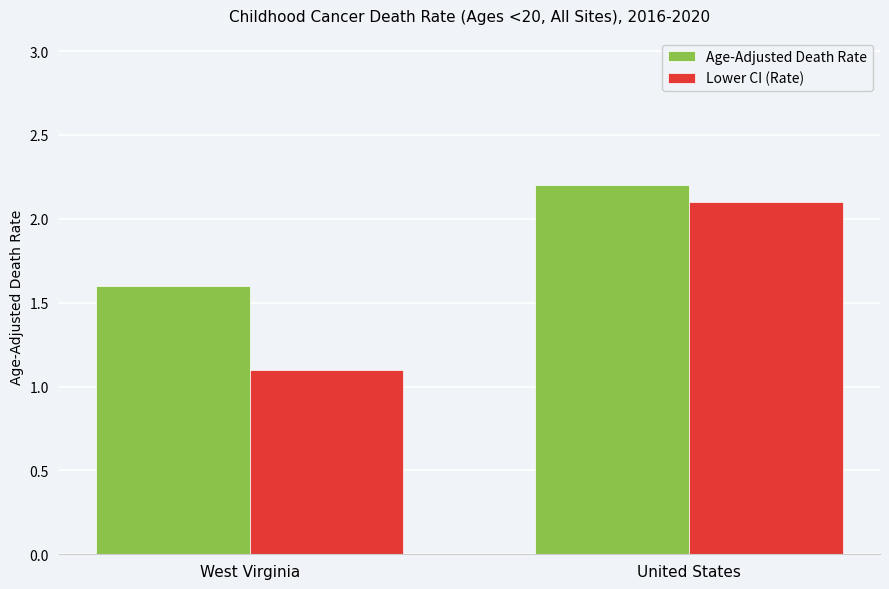

The value of Age-Adjusted Death Rate at West Virginia is 1.6. True or false?

True